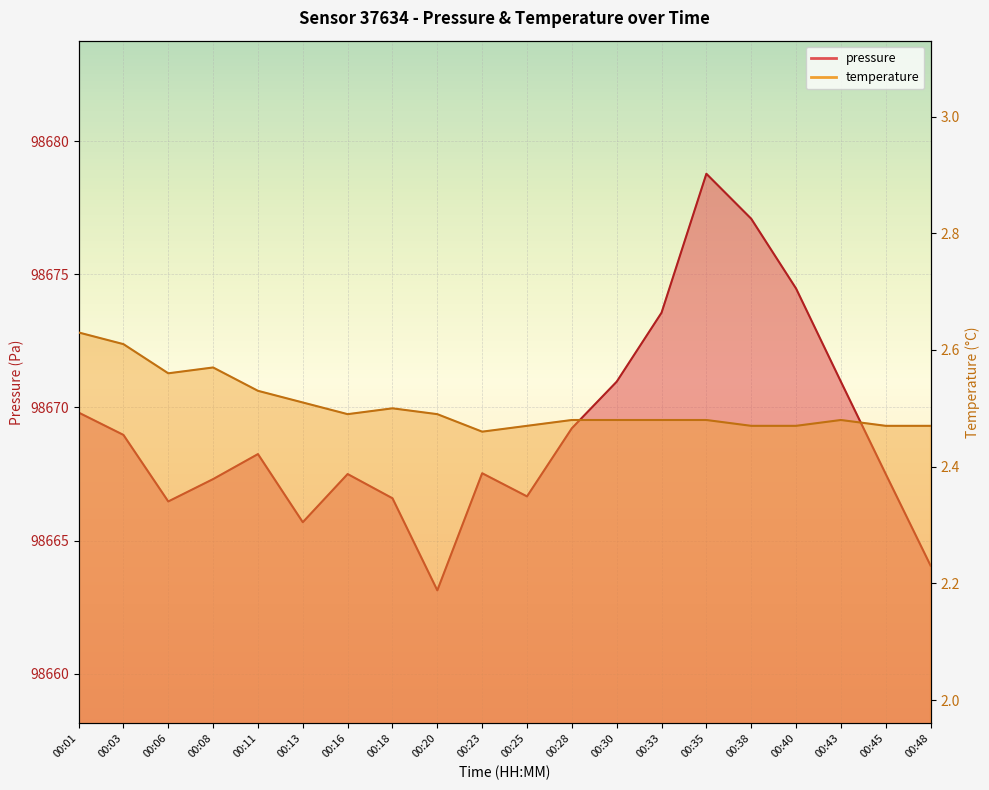

Reading right to left, extract all data points from this chart.

pressure: 00:48=98664.1	00:45=98667.5	00:43=98671.0	00:40=98674.5	00:38=98677.1	00:35=98678.8	00:33=98673.6	00:30=98671.0	00:28=98669.2	00:25=98666.7	00:23=98667.5	00:20=98663.1	00:18=98666.6	00:16=98667.5	00:13=98665.7	00:11=98668.2	00:08=98667.3	00:06=98666.5	00:03=98669.0	00:01=98669.8
temperature: 00:48=2.5	00:45=2.5	00:43=2.5	00:40=2.5	00:38=2.5	00:35=2.5	00:33=2.5	00:30=2.5	00:28=2.5	00:25=2.5	00:23=2.5	00:20=2.5	00:18=2.5	00:16=2.5	00:13=2.5	00:11=2.5	00:08=2.6	00:06=2.6	00:03=2.6	00:01=2.6